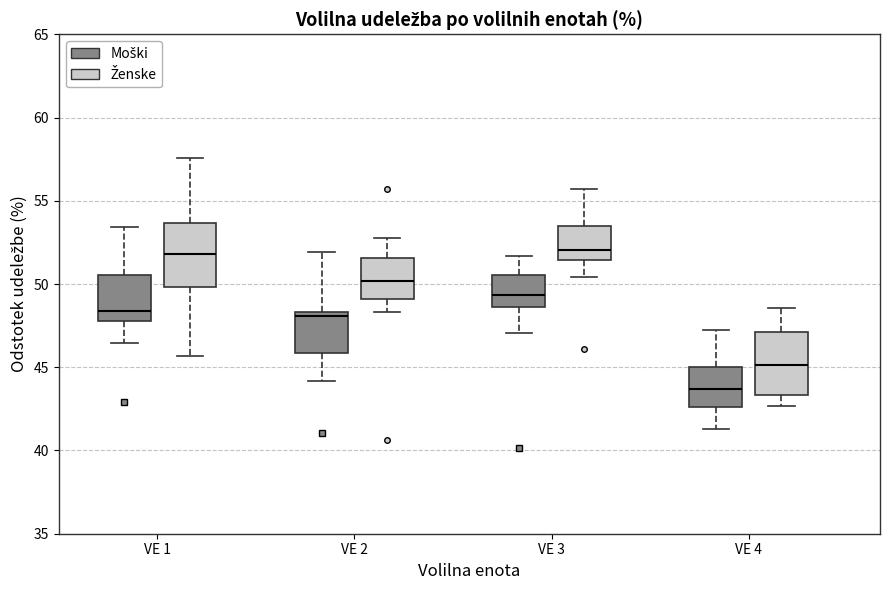

Where does the upper whisker of the box for VE 1 (Ženske) end on the y-axis? The values are not printed on the chart, so give them approximately, as read against the axis.

57.5